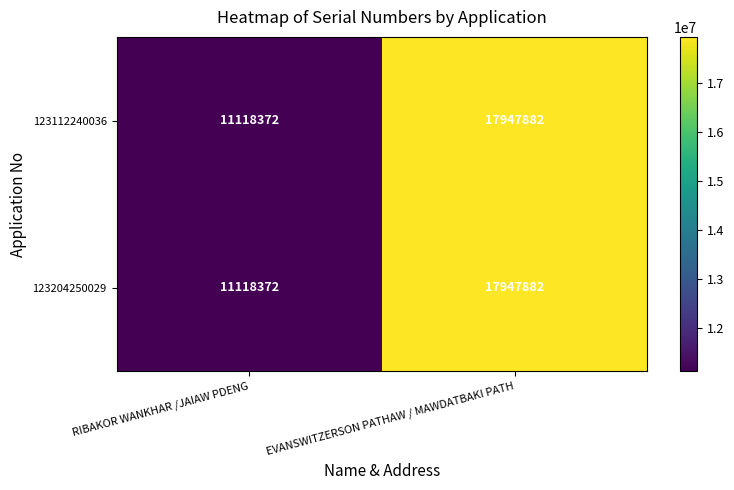

The 123112240036 series shows 10586365 at EVANSWITZERSON PATHAW / MAWDATBAKI PATH. True or false?

False